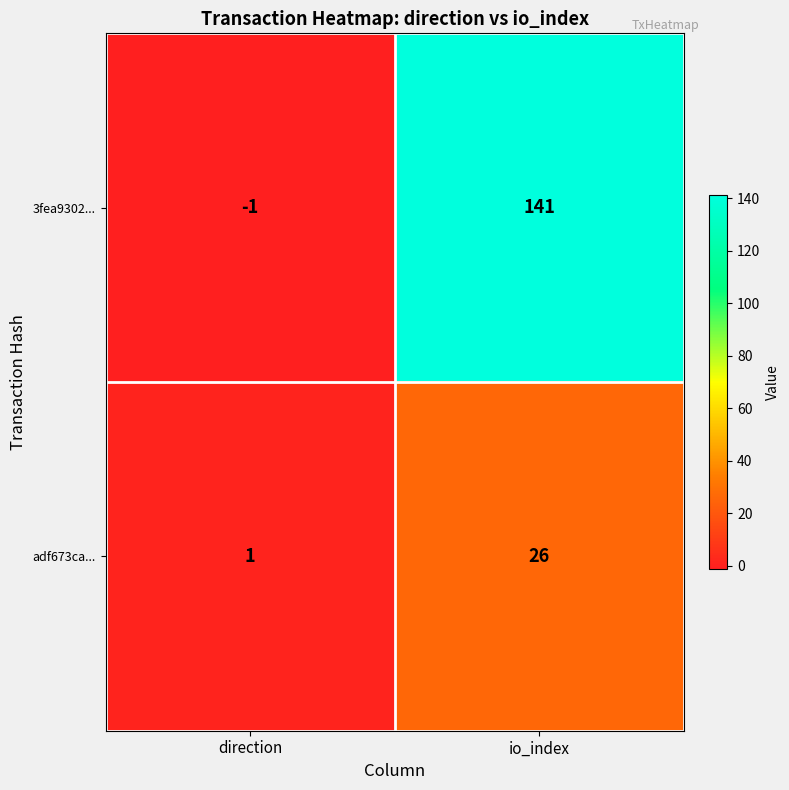

What is the greatest value displayed?

141